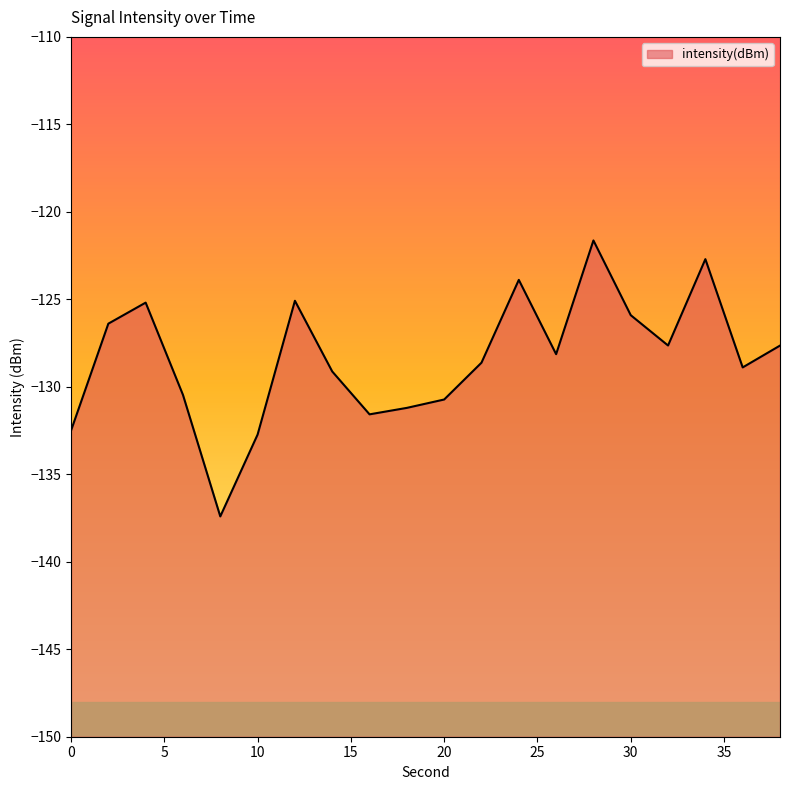

Reading right to left, what are all the values shown in this chart?

38=-127.6	36=-128.9	34=-122.7	32=-127.6	30=-125.9	28=-121.6	26=-128.1	24=-123.9	22=-128.6	20=-130.7	18=-131.2	16=-131.6	14=-129.1	12=-125.1	10=-132.7	8=-137.4	6=-130.5	4=-125.2	2=-126.4	0=-132.5